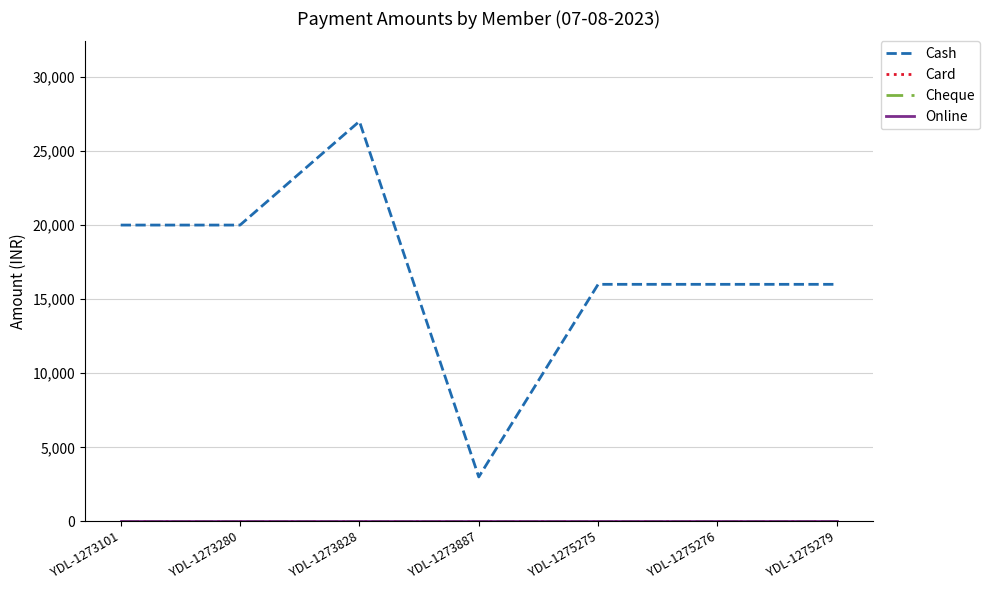

Reading left to right, list all the values displayed in this chart.

Cash: YDL-1273101=20000	YDL-1273280=20000	YDL-1273828=26999	YDL-1273887=3000	YDL-1275275=16000	YDL-1275276=16000	YDL-1275279=16000
Card: YDL-1273101=0	YDL-1273280=0	YDL-1273828=0	YDL-1273887=0	YDL-1275275=0	YDL-1275276=0	YDL-1275279=0
Cheque: YDL-1273101=0	YDL-1273280=0	YDL-1273828=0	YDL-1273887=0	YDL-1275275=0	YDL-1275276=0	YDL-1275279=0
Online: YDL-1273101=0	YDL-1273280=0	YDL-1273828=0	YDL-1273887=0	YDL-1275275=0	YDL-1275276=0	YDL-1275279=0